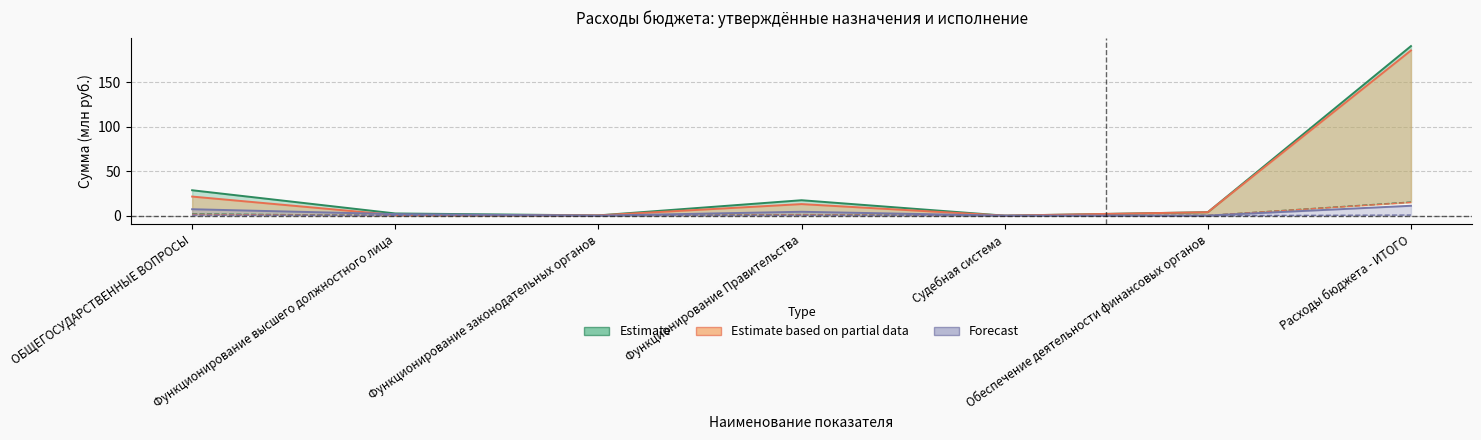

Count the number of categories in the chart.

7